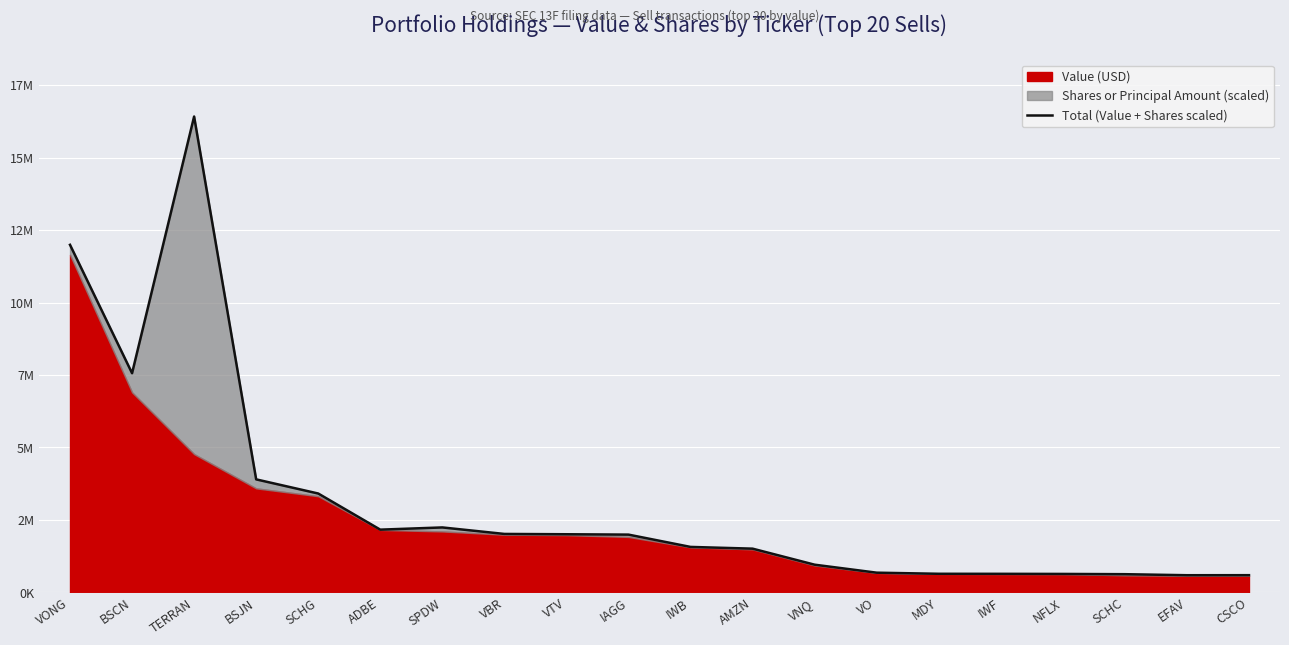

How many lines are shown in the chart?

1